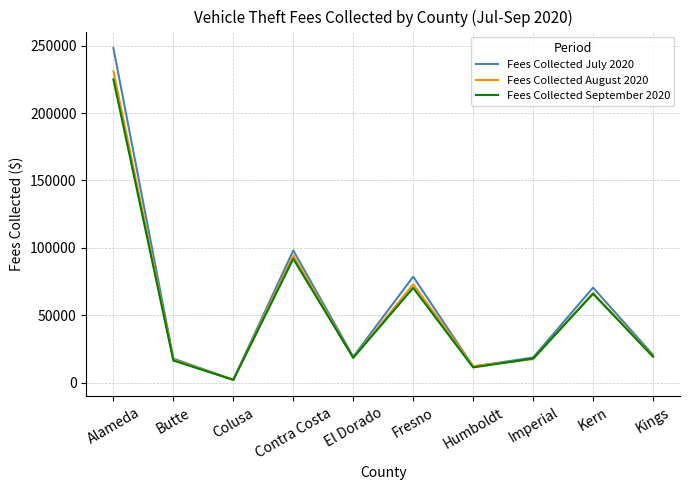

Is this an area chart (filled region under the line)?

No